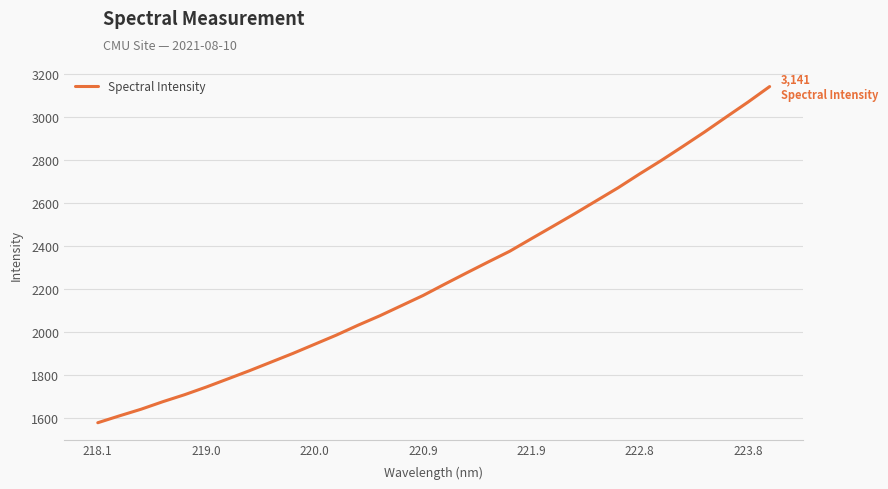

What is the greatest value displayed?

3140.8